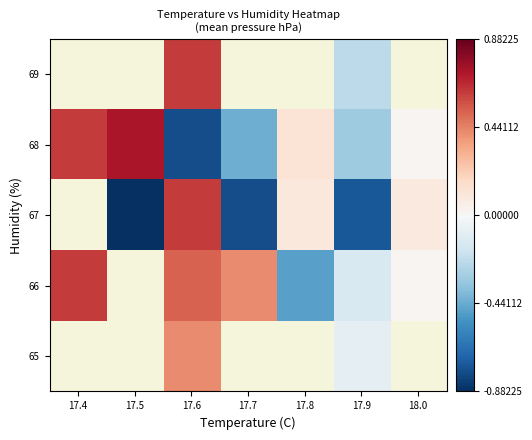

Rank the series by their maximum value, from lowest to highest.

65, 66, 67, 68, 69